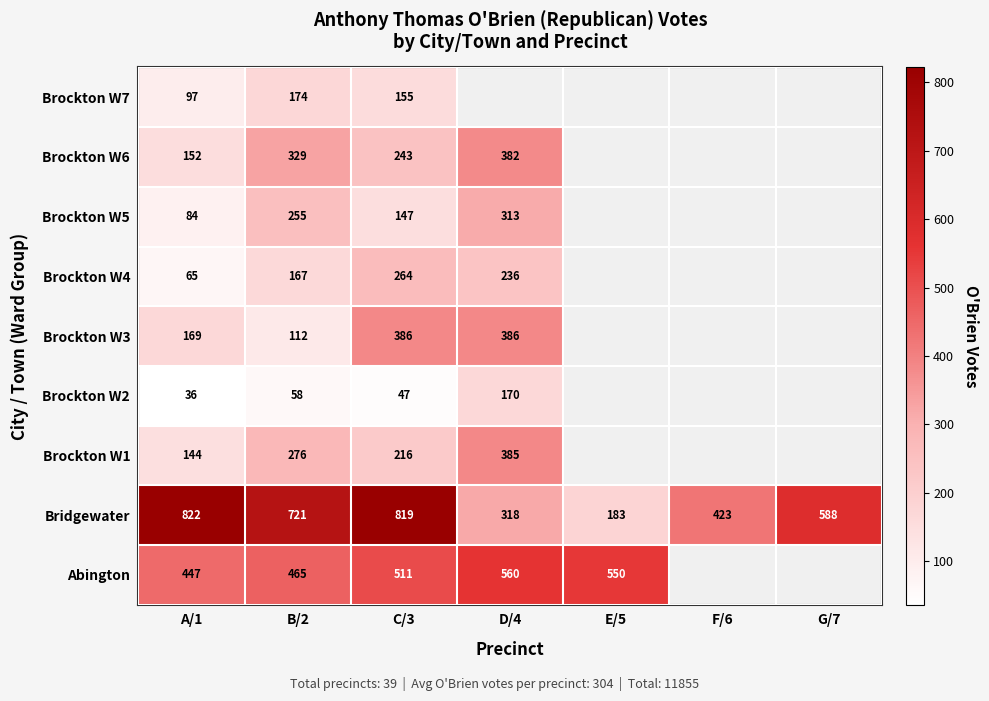

What is the difference between the highest and lowest values at B/2?

663